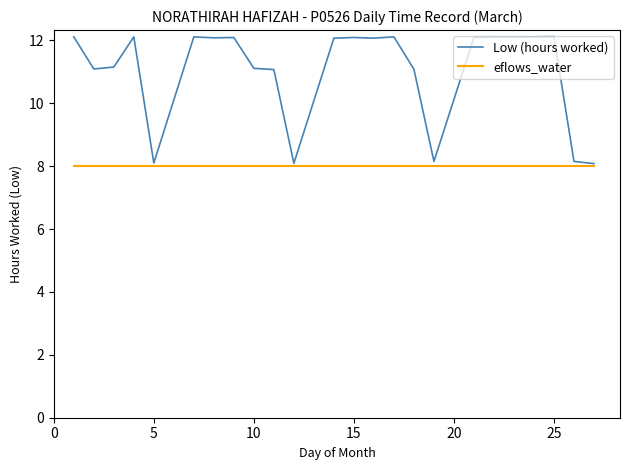

Rank the series by their maximum value, from lowest to highest.

eflows_water, Low (hours worked)